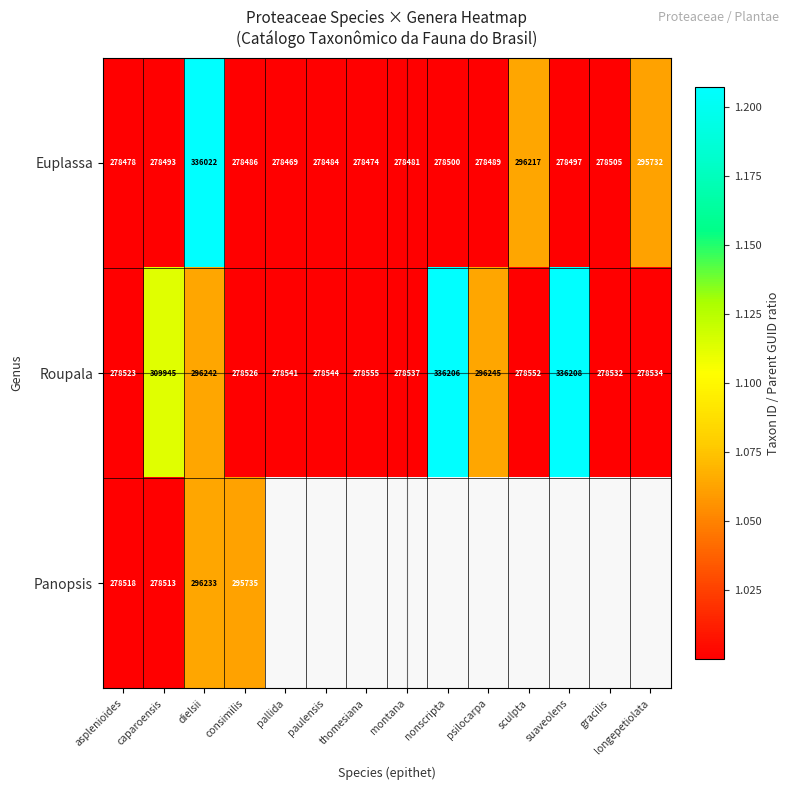

At which label is Roupala closest to 307365?

caparoensis